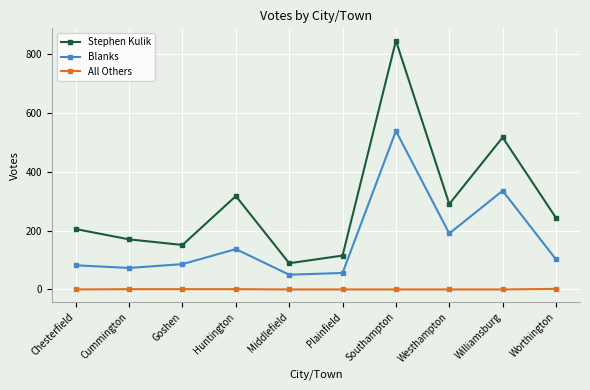

What is the approximate value of Stephen Kulik at Chesterfield, to the nearest 100?

200